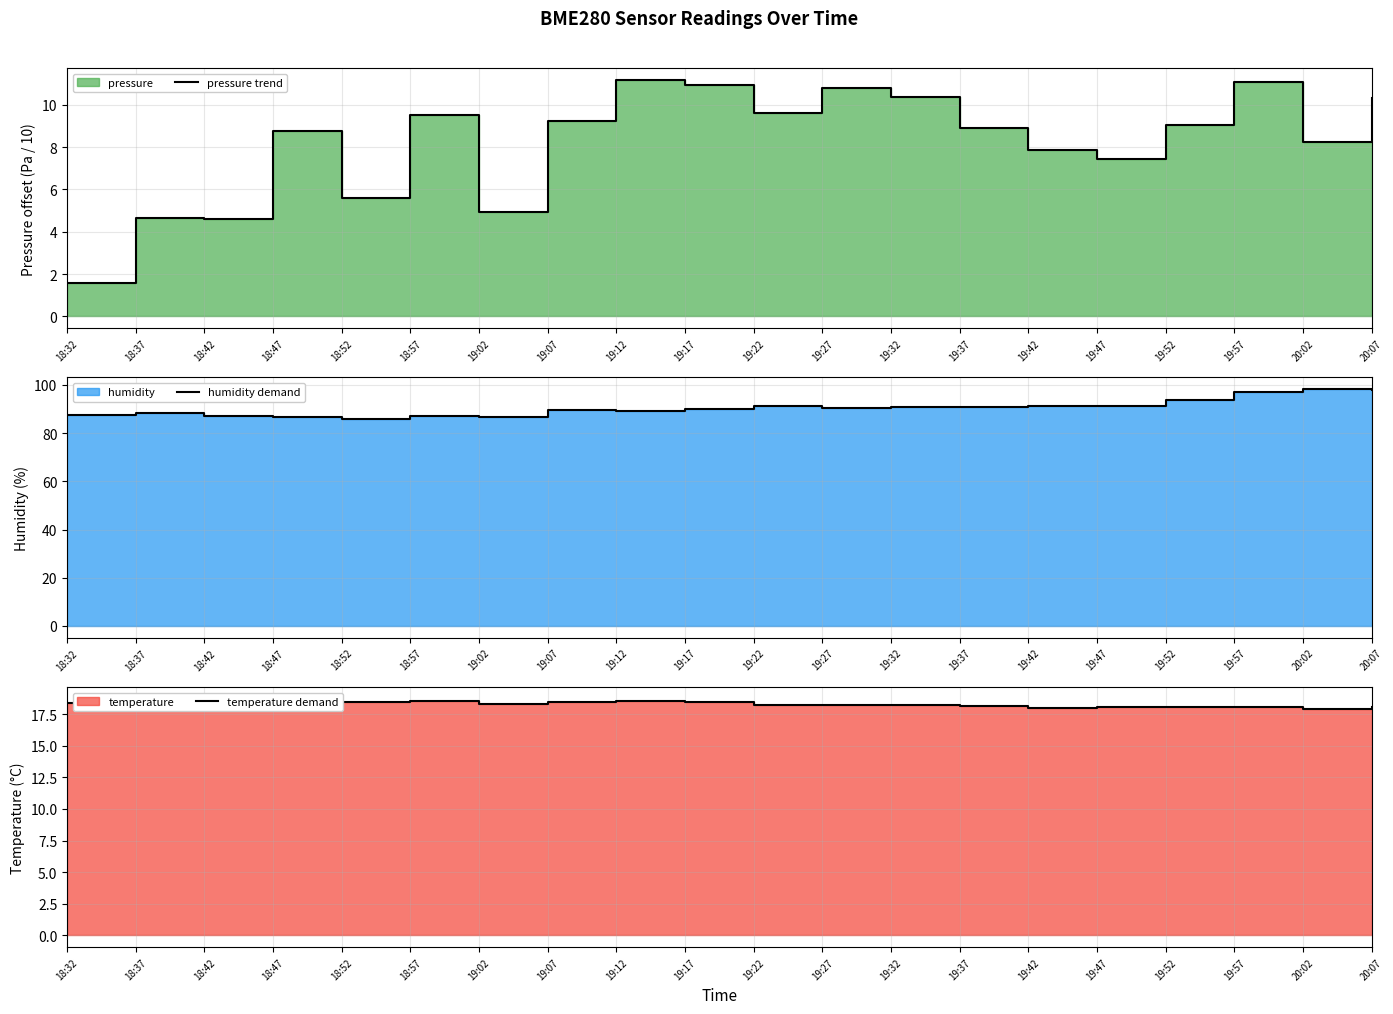

What is the maximum value shown in the chart?

98.2